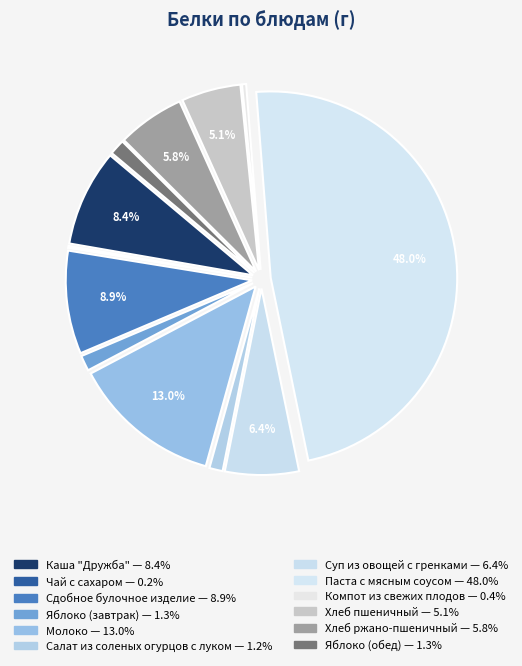

True or false: Чай с сахаром accounts for 1% of the total.

False